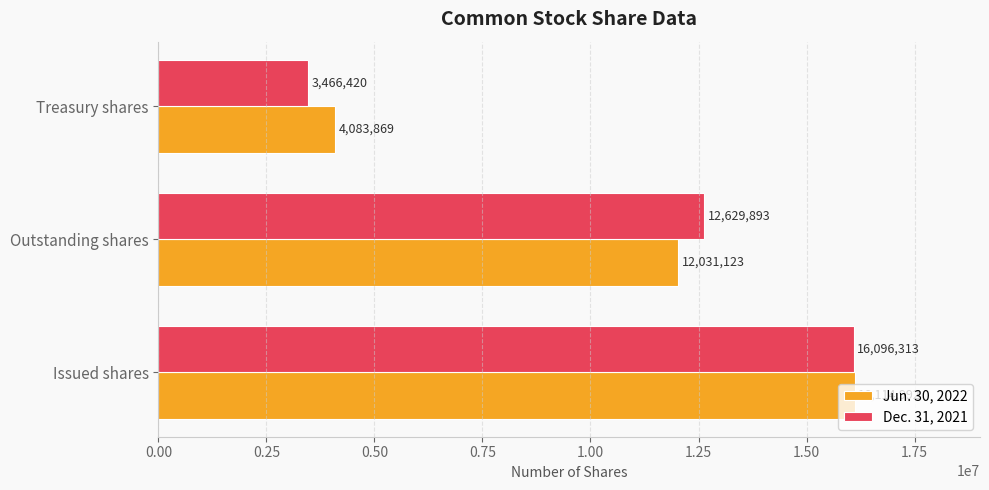

Which series has the largest total across all categories?

Jun. 30, 2022